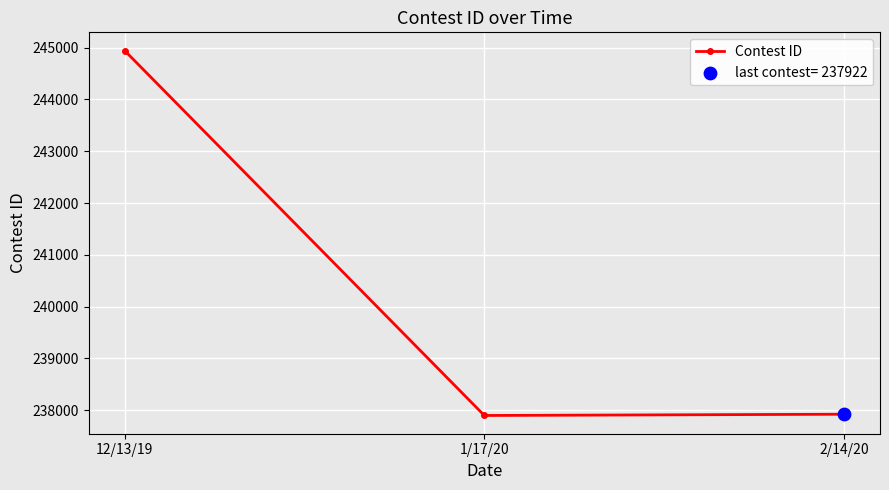

Approximately how many times larger is the value at 12/13/19 compared to 2/14/20?

1.0